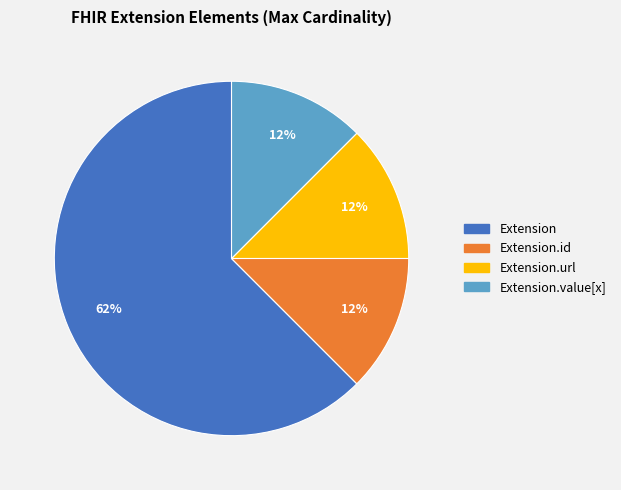

Is there a majority slice in this chart?

Yes